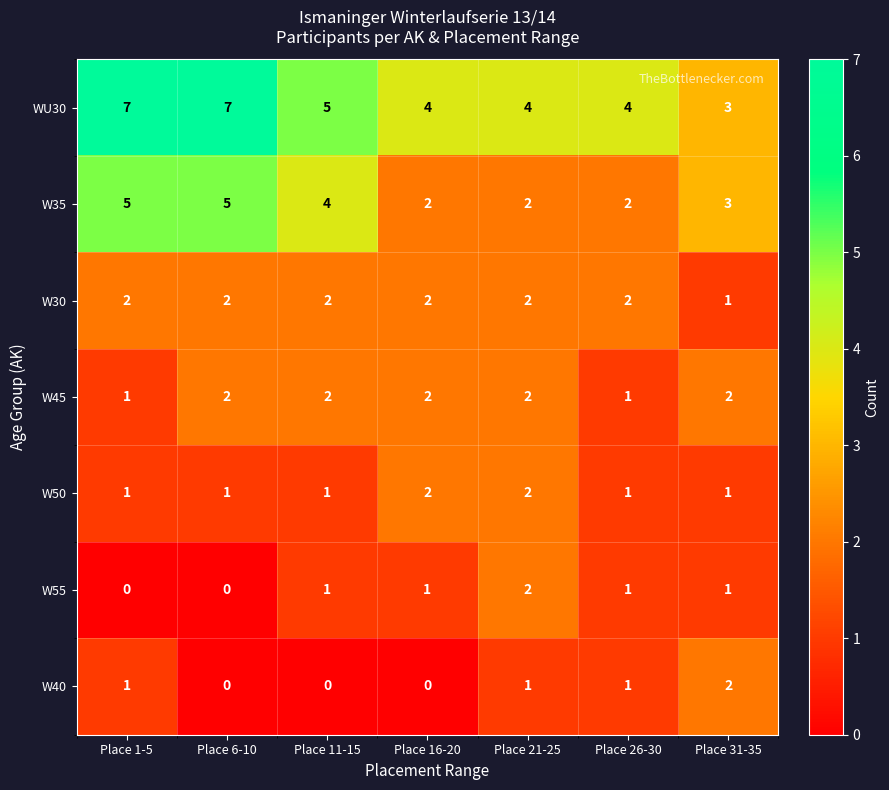

At which label is WU30 closest to 5?

Place 11-15